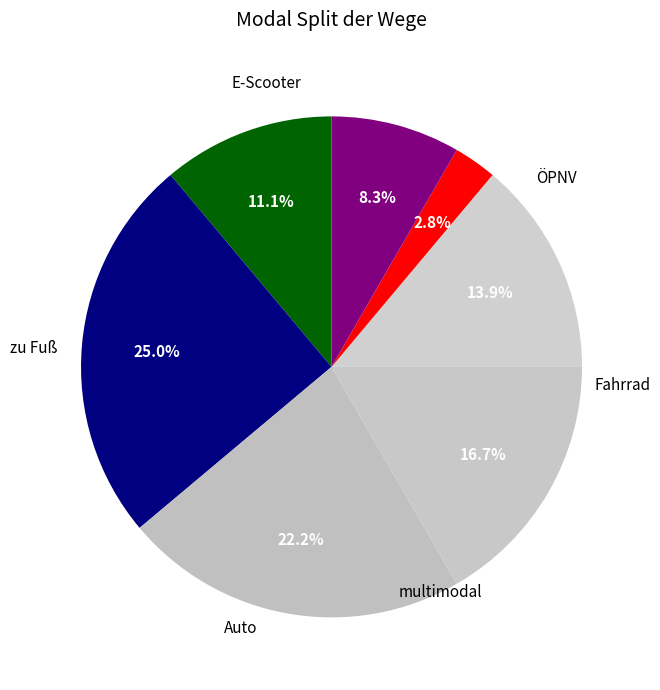

Count the number of slices in the pie.

7